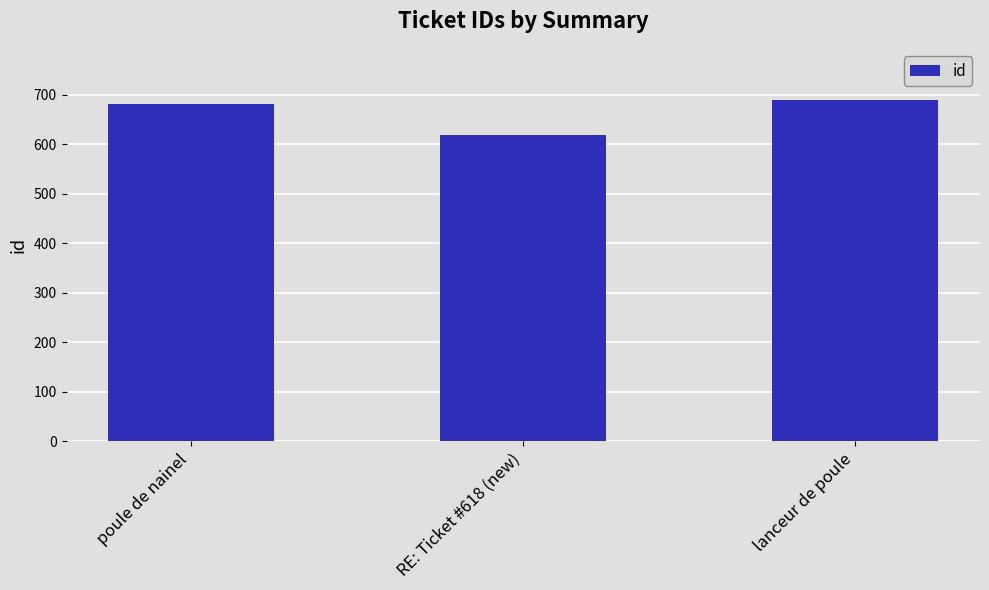

Count the values in the range 619 to 689.

3